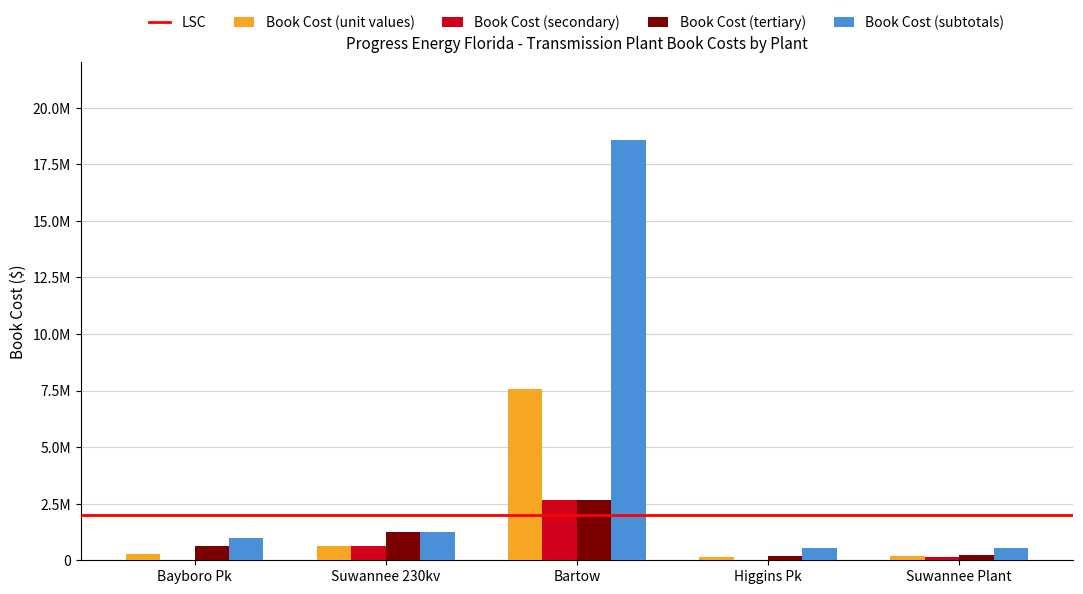

The Book Cost (secondary) series shows 10156.6 at Higgins Pk. True or false?

False